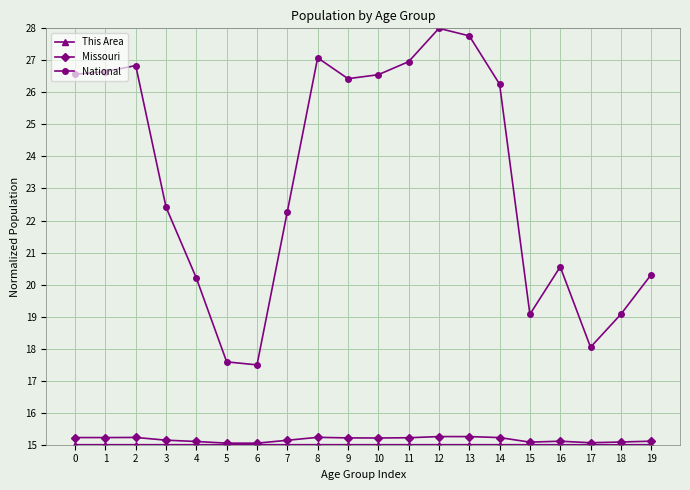

What is the spread (max minus min) of values at 19?

5.3